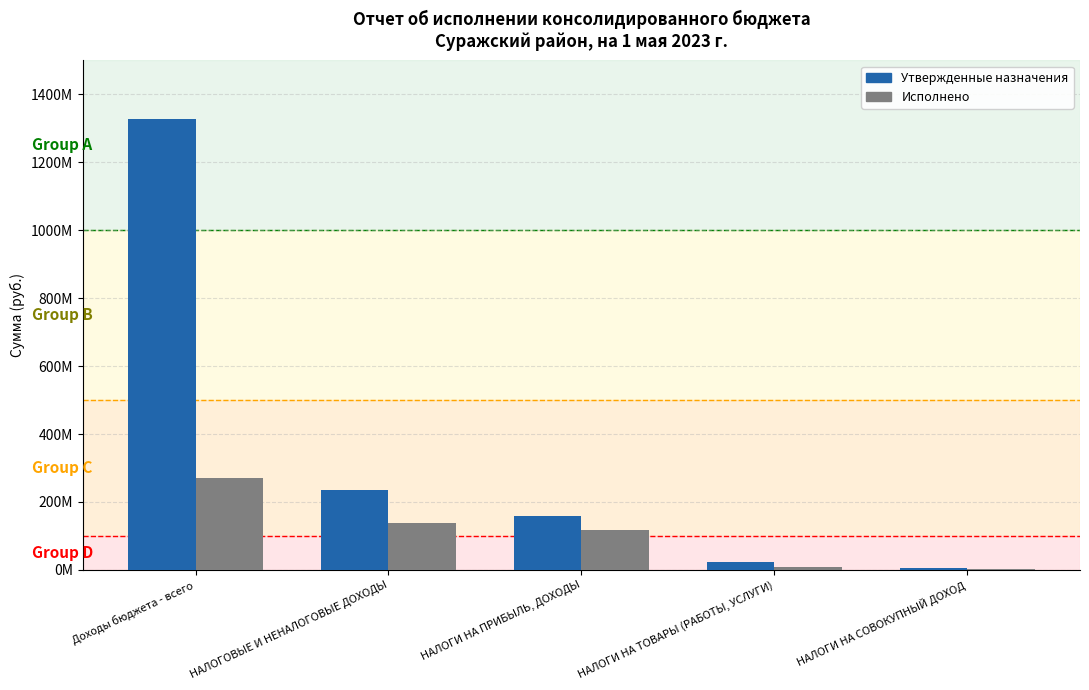

At which category is the sum across all series the highest?

Доходы бюджета - всего